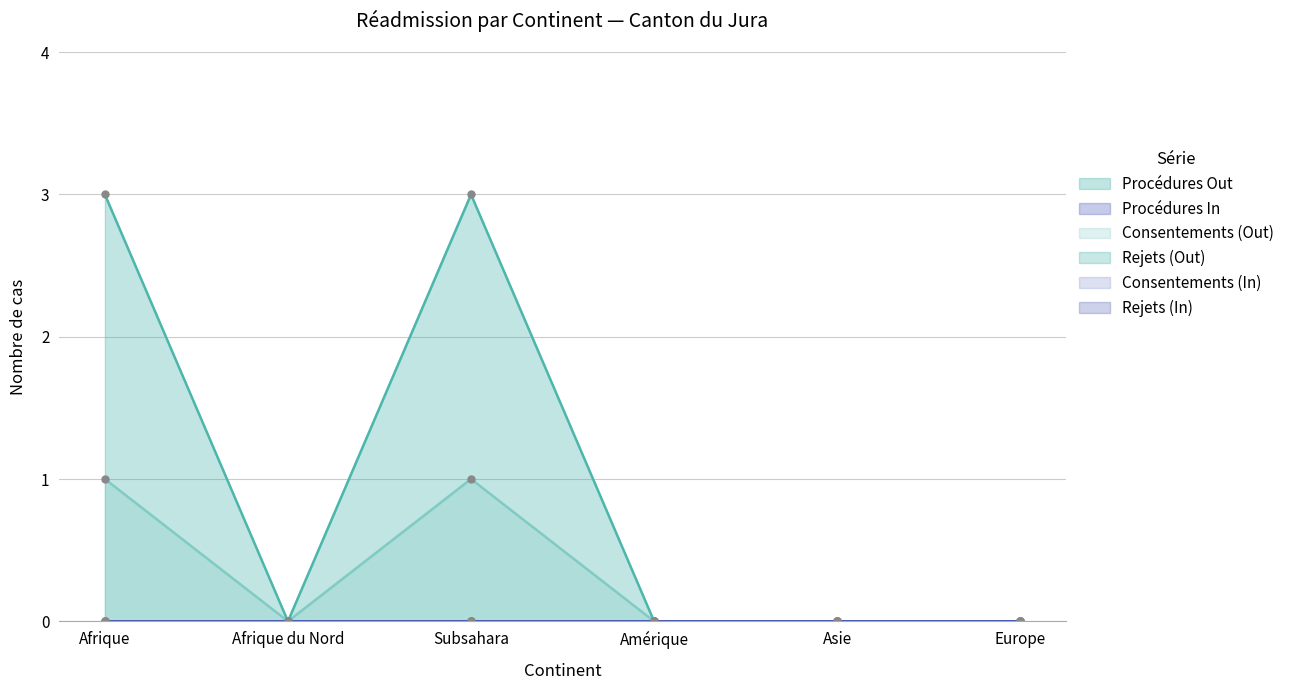

True or false: Procédures Out and Rejets (Out) intersect in this chart.

False